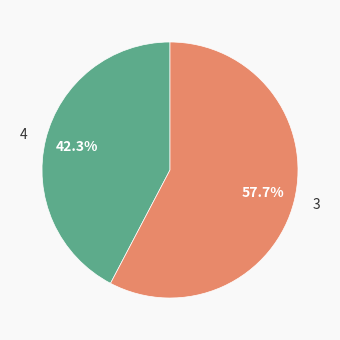

What is the smallest slice in the pie chart?

4